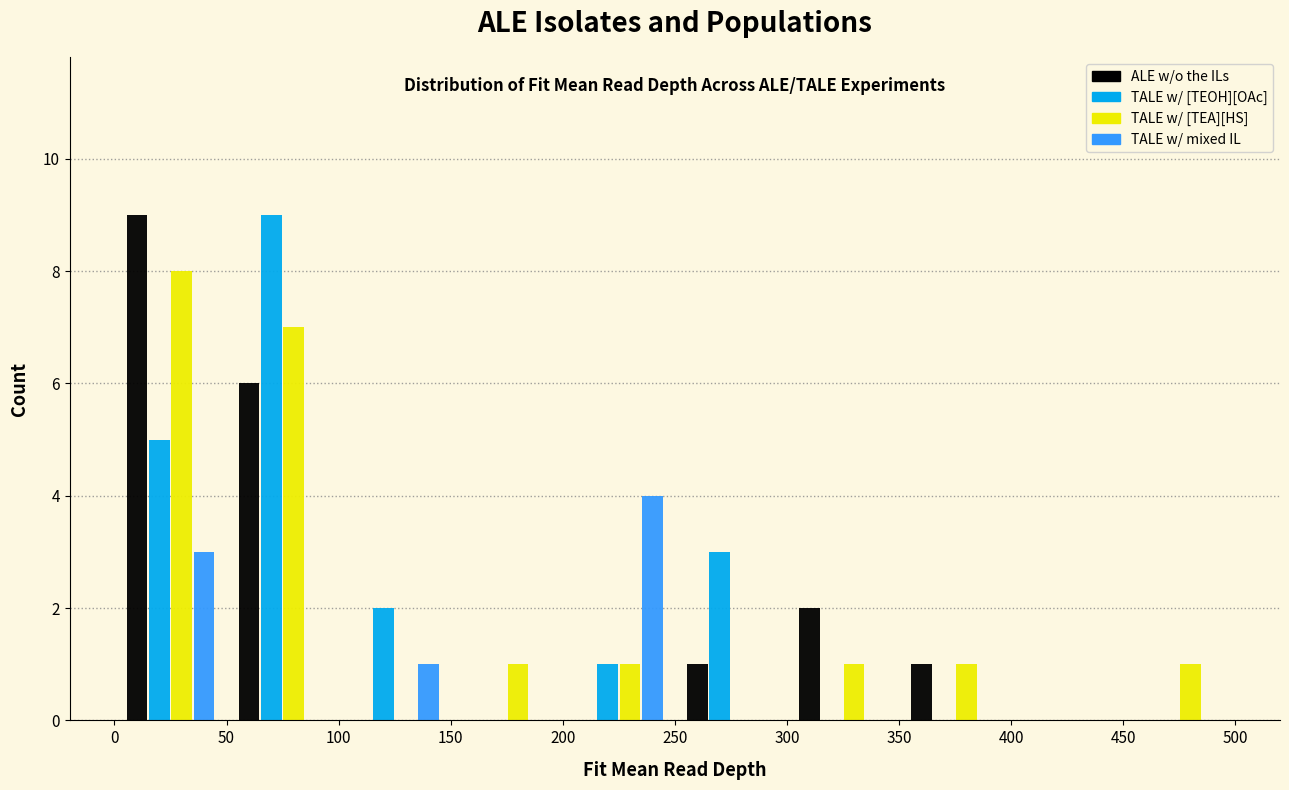

Reading left to right, list every range on the x-axis with the height of the bar of each series over it. The values are not printed on the chart, so give them approximately, as read against the axis.

0 to 50: ALE w/o the ILs=9	TALE w/ [TEOH][OAc]=5	TALE w/ [TEA][HS]=8	TALE w/ mixed IL=3
50 to 100: ALE w/o the ILs=6	TALE w/ [TEOH][OAc]=9	TALE w/ [TEA][HS]=7	TALE w/ mixed IL=0
100 to 150: ALE w/o the ILs=0	TALE w/ [TEOH][OAc]=2	TALE w/ [TEA][HS]=0	TALE w/ mixed IL=1
150 to 200: ALE w/o the ILs=0	TALE w/ [TEOH][OAc]=0	TALE w/ [TEA][HS]=1	TALE w/ mixed IL=0
200 to 250: ALE w/o the ILs=0	TALE w/ [TEOH][OAc]=1	TALE w/ [TEA][HS]=1	TALE w/ mixed IL=4
250 to 300: ALE w/o the ILs=1	TALE w/ [TEOH][OAc]=3	TALE w/ [TEA][HS]=0	TALE w/ mixed IL=0
300 to 350: ALE w/o the ILs=2	TALE w/ [TEOH][OAc]=0	TALE w/ [TEA][HS]=1	TALE w/ mixed IL=0
350 to 400: ALE w/o the ILs=1	TALE w/ [TEOH][OAc]=0	TALE w/ [TEA][HS]=1	TALE w/ mixed IL=0
400 to 450: ALE w/o the ILs=0	TALE w/ [TEOH][OAc]=0	TALE w/ [TEA][HS]=0	TALE w/ mixed IL=0
450 to 500: ALE w/o the ILs=0	TALE w/ [TEOH][OAc]=0	TALE w/ [TEA][HS]=1	TALE w/ mixed IL=0